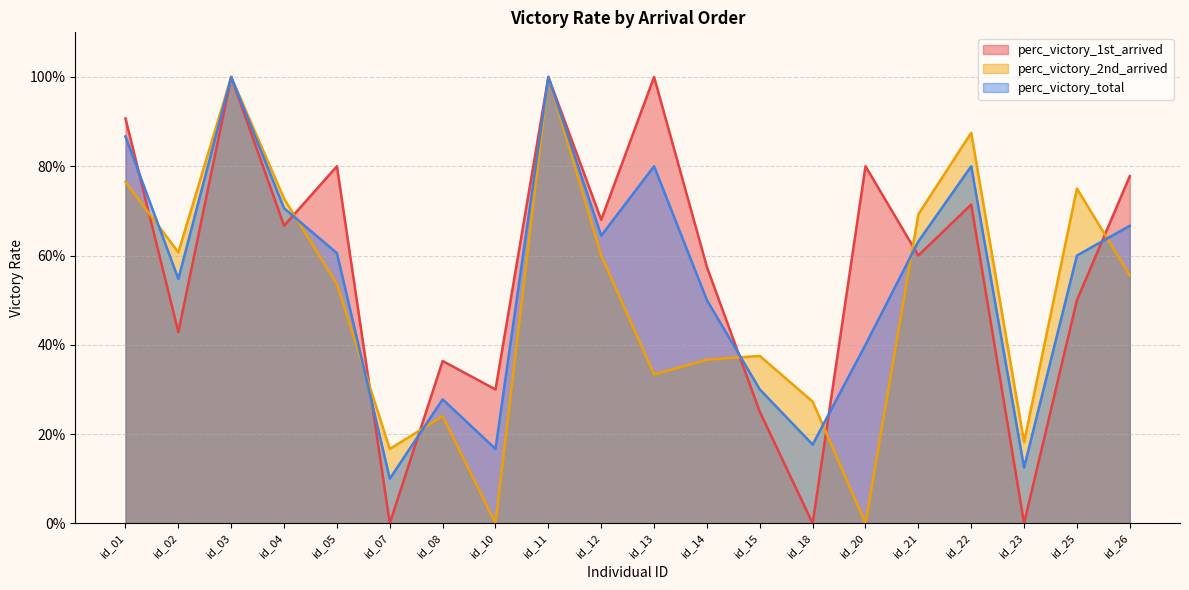

How many interior local valleys does the perc_victory_2nd_arrived series have?

6